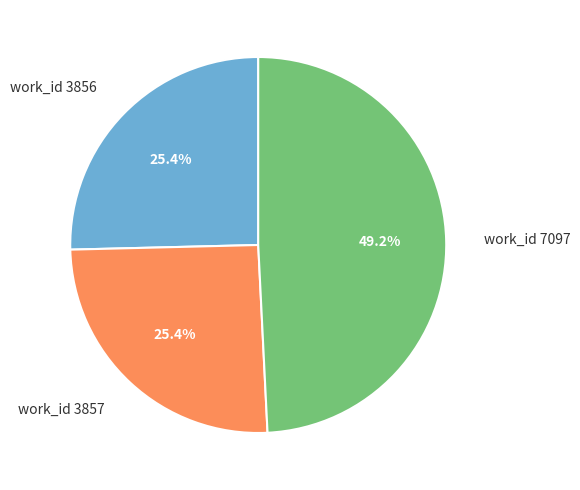

How much of the chart is everything except work_id 7097?

50.8%